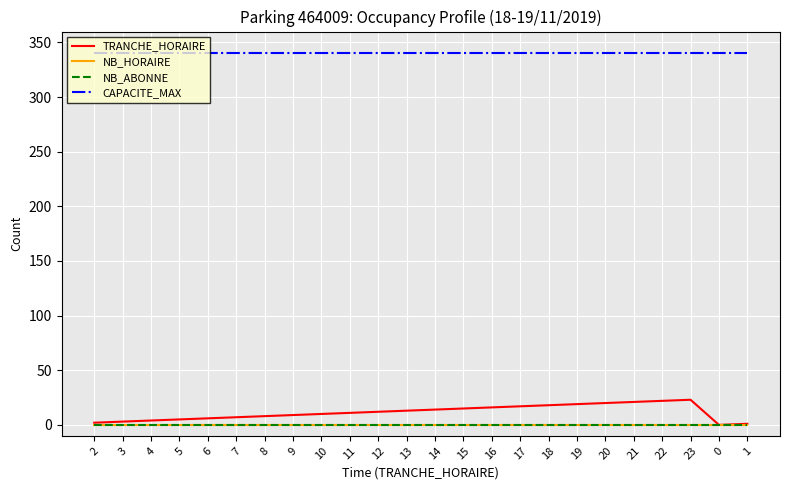

Is this an area chart (filled region under the line)?

No